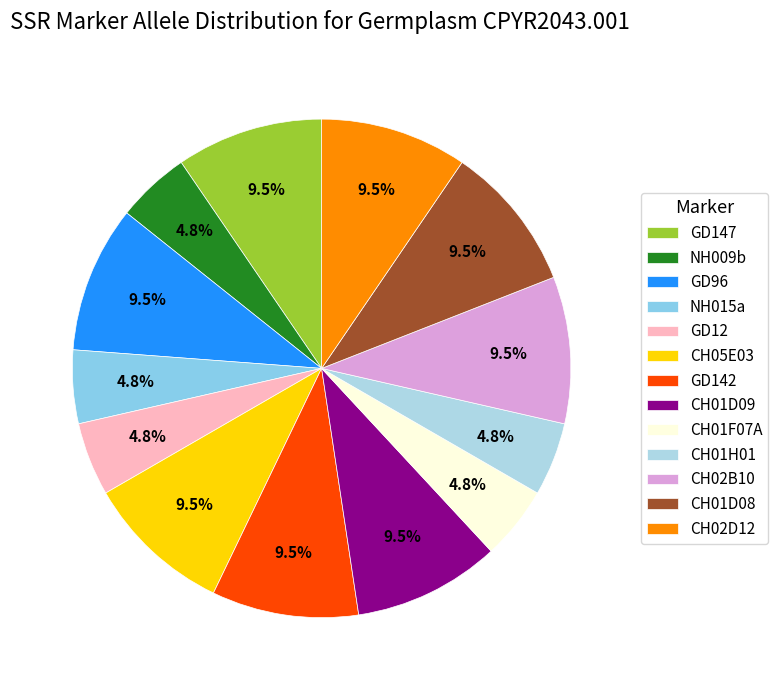

Count the number of slices in the pie.

13